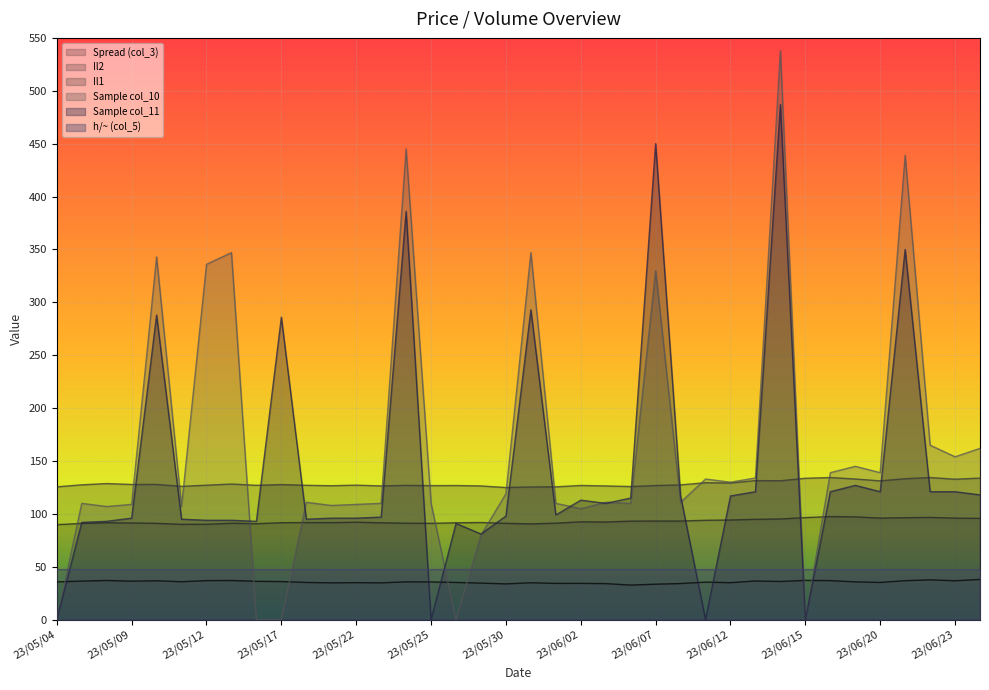

What is the label of the 22nd point from the right?

23/05/26